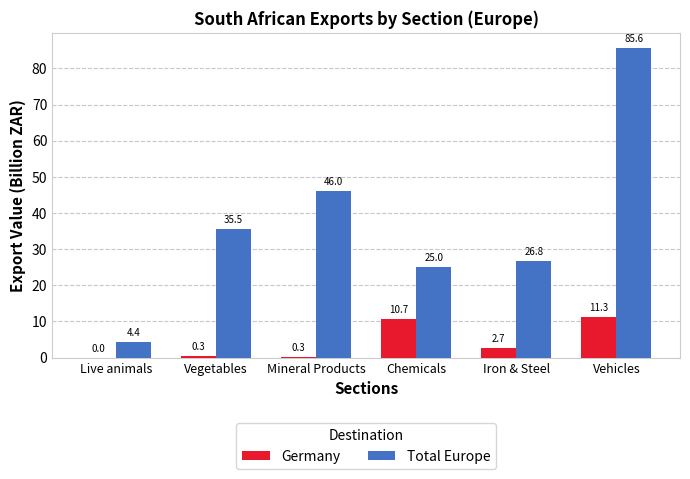

What is the total value across all series at Vegetables?

35.8